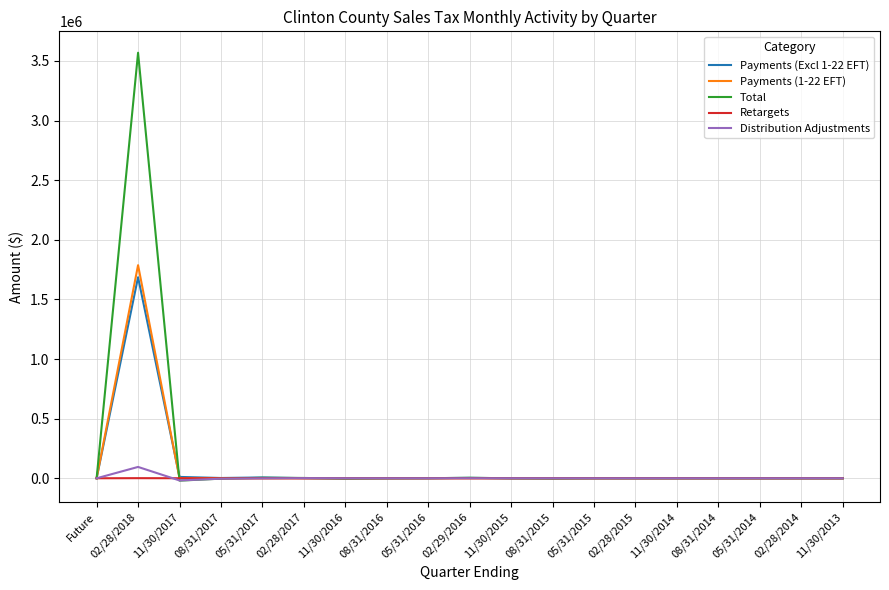

Which label corresponds to the largest value in the chart?

02/28/2018